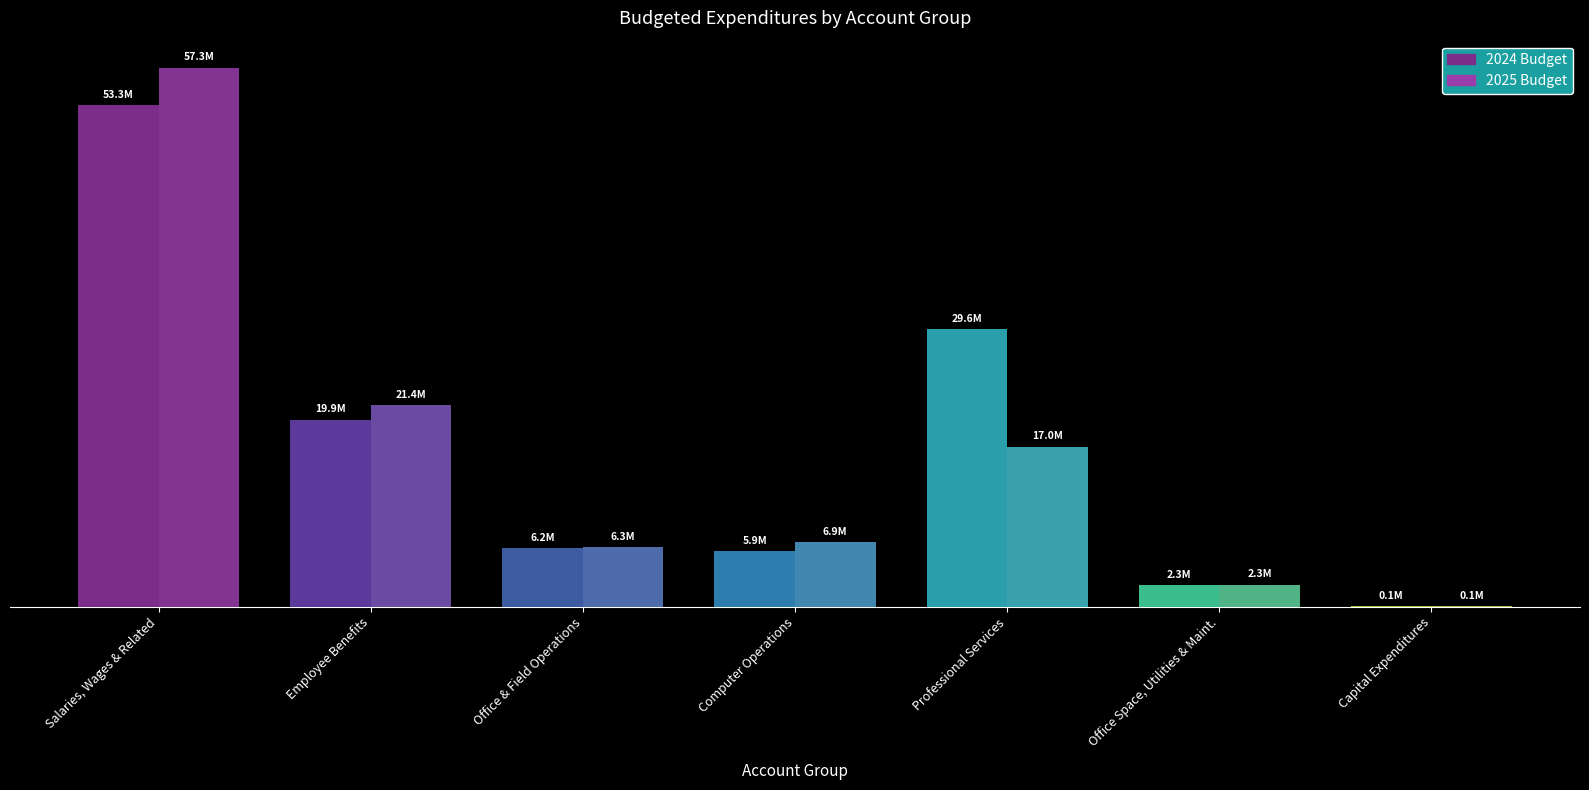

What is the minimum value shown in the chart?

75000